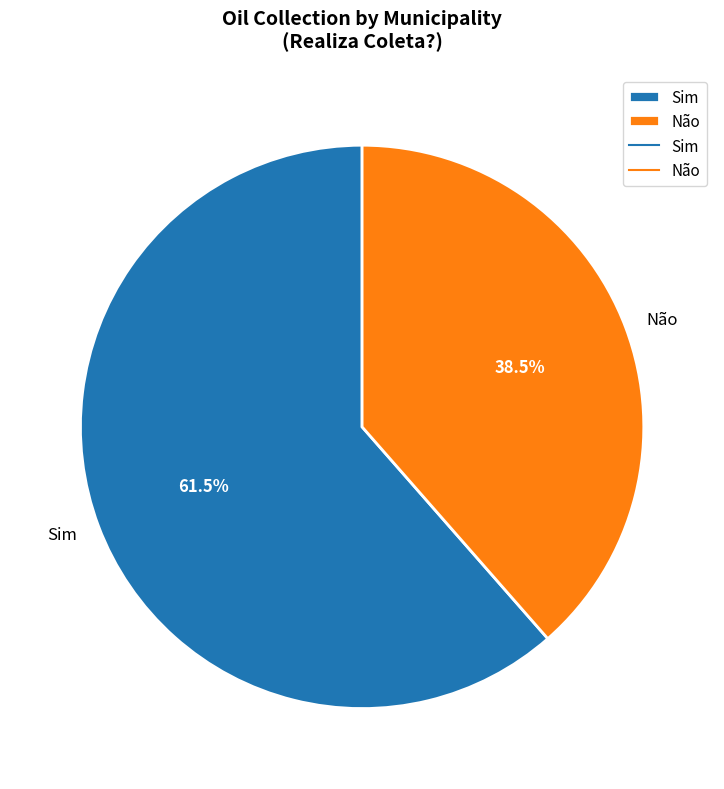

Which slice is the largest?

Sim